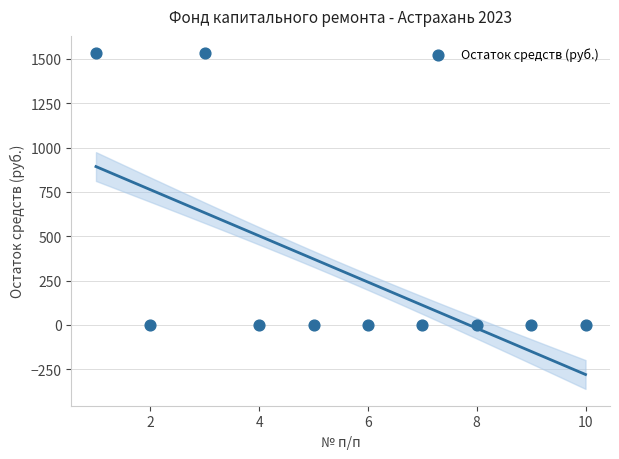

What is the range of Y values (max minus min)?

1535.2